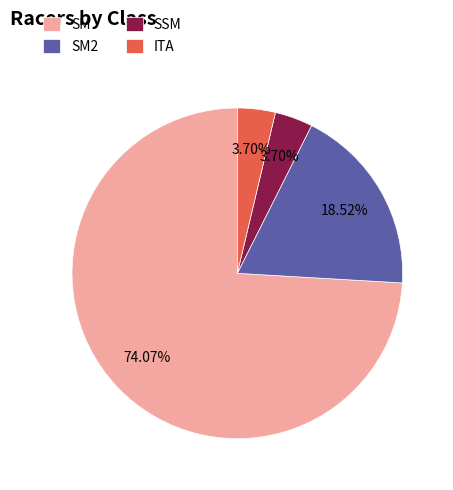

Is SM2 the majority of the pie?

No